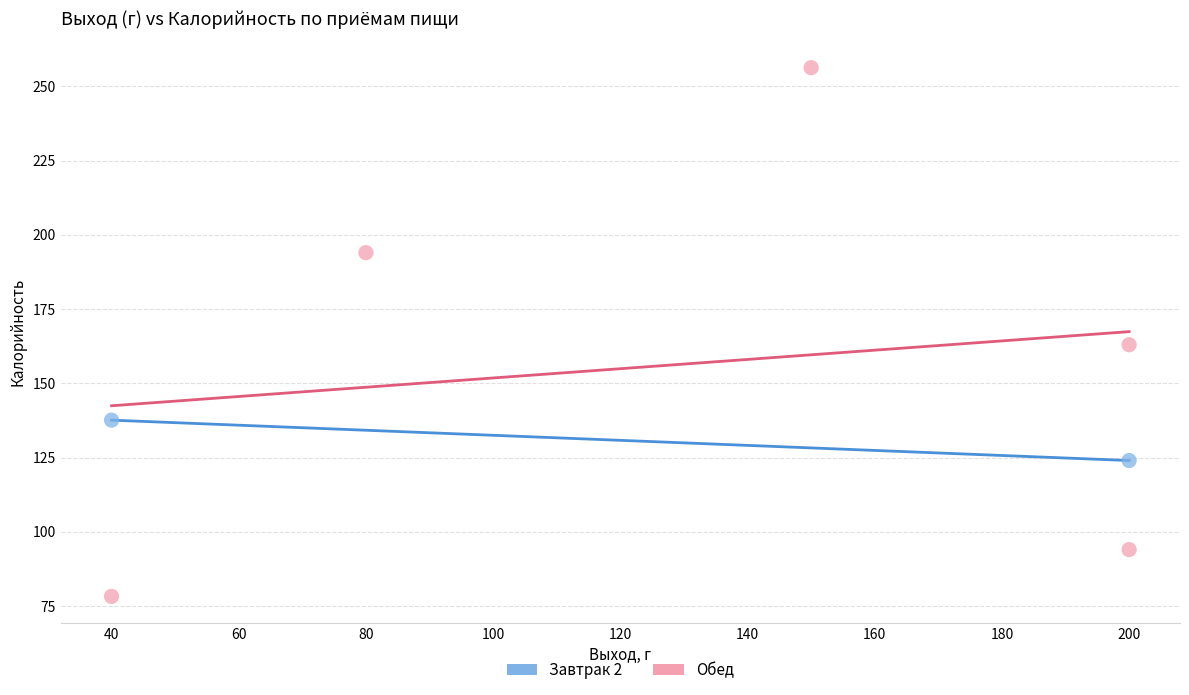

What are all the series names shown in the legend?

Завтрак 2, Обед